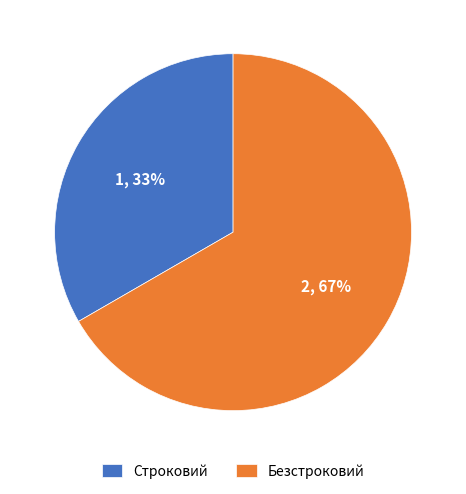

Which category has the biggest portion of the pie?

Безстроковий